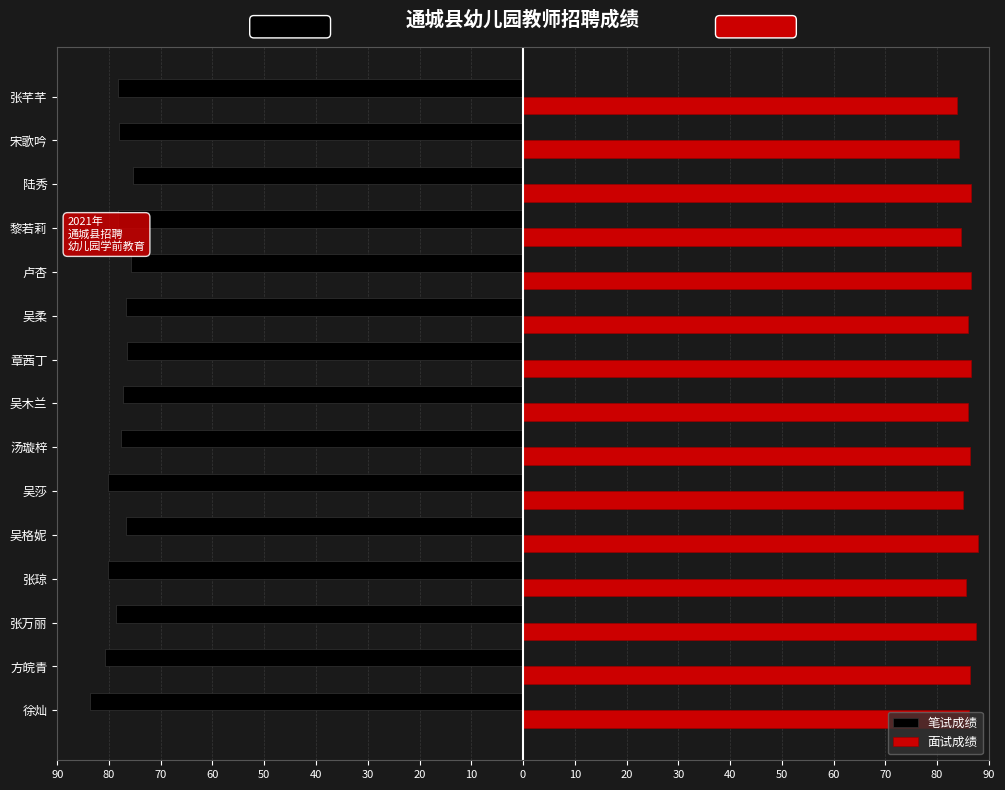

What are all the series names shown in the legend?

笔试成绩, 面试成绩